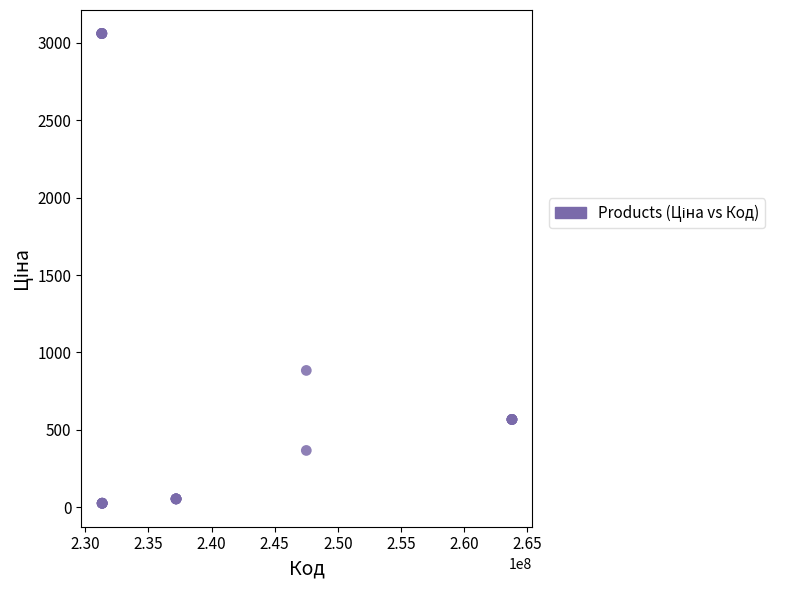

What Y value in the scatter plot is closest to 1543?

884.2